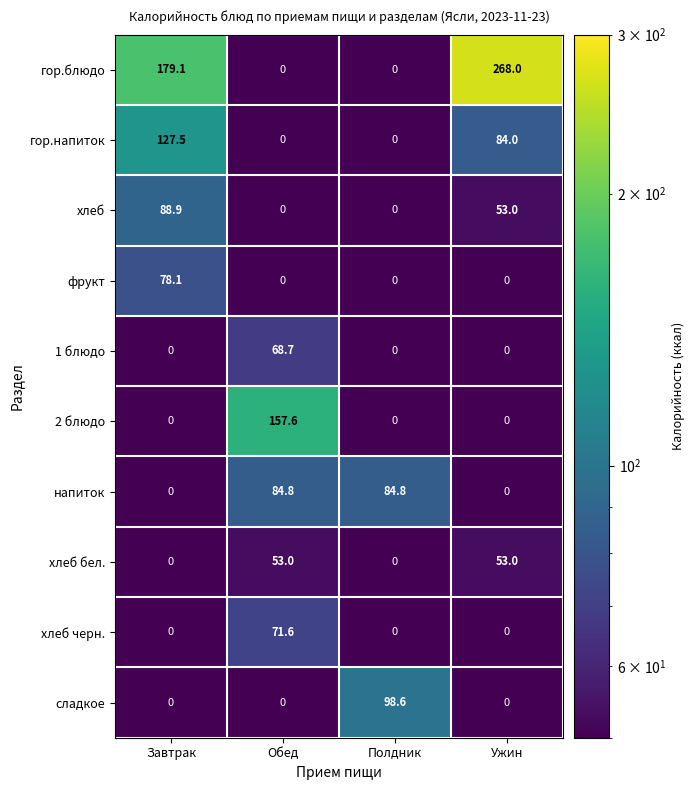

True or false: гор.напиток has a value of 84.0 at Ужин.

True